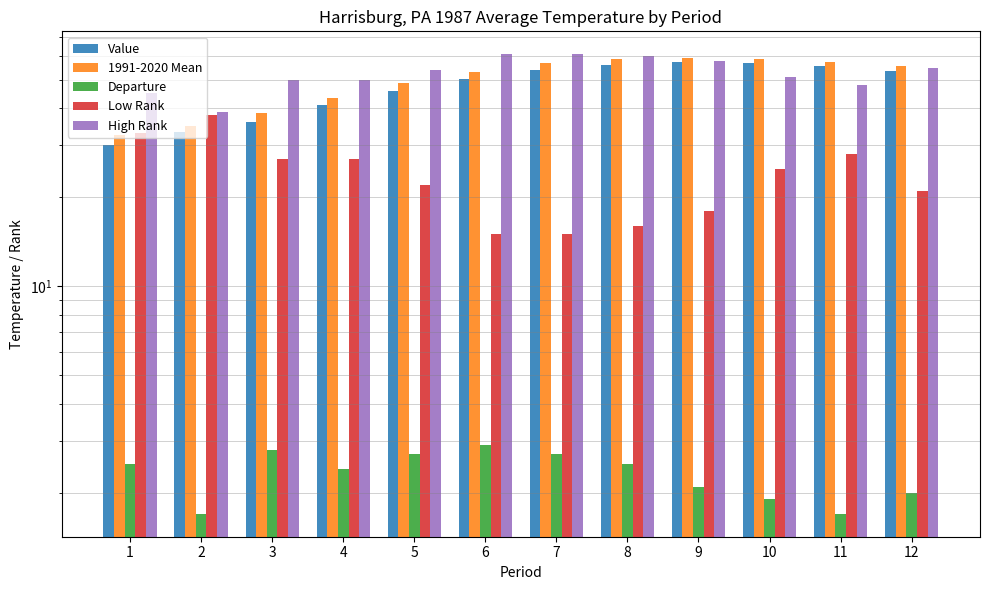

At which label does Departure reach its minimum?

2